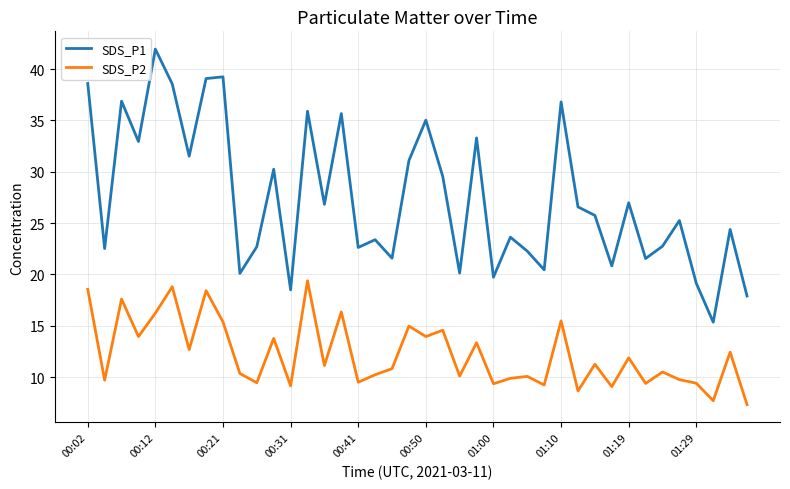

Which series has the widest spread of values?

SDS_P1